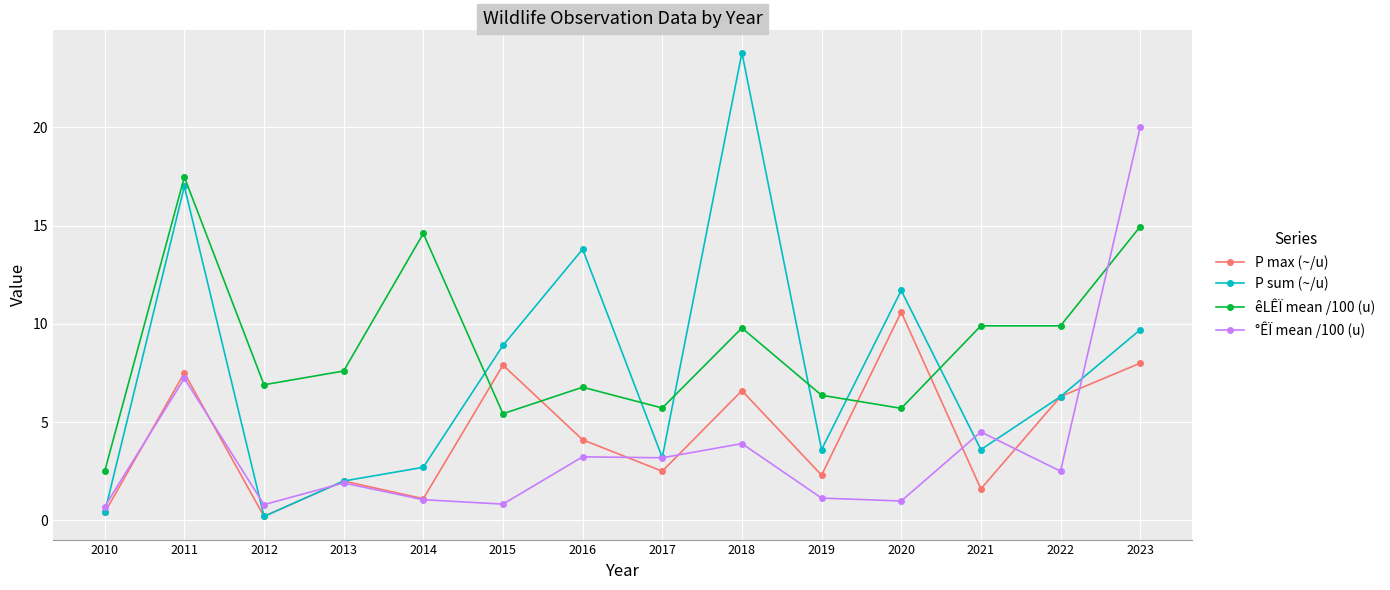

The P max (~/u) series shows 2.5 at 2017. True or false?

True